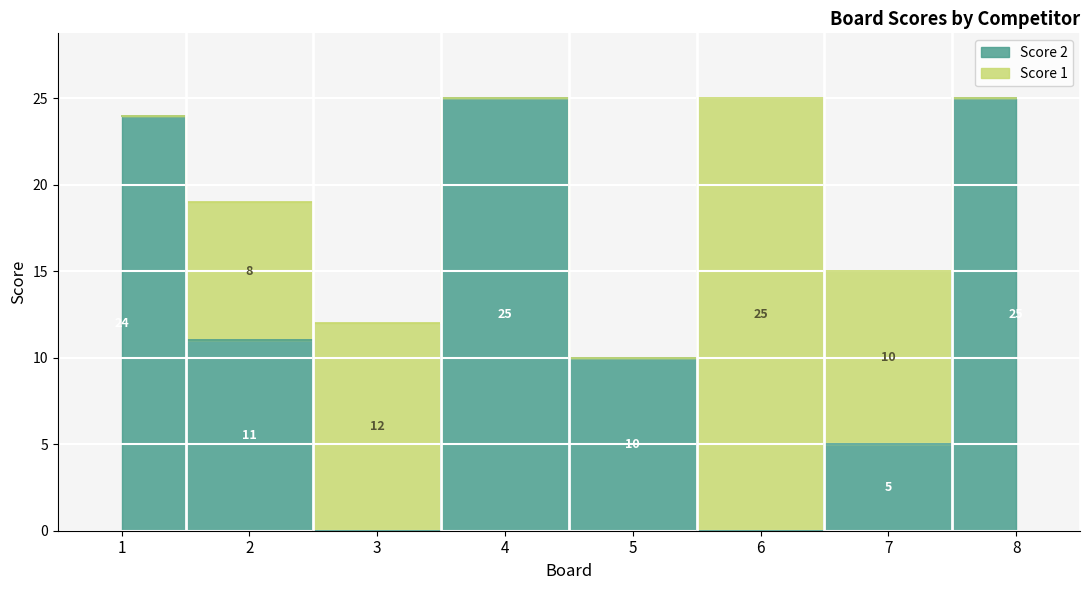

At which category does the chart reach its peak across all series?

4